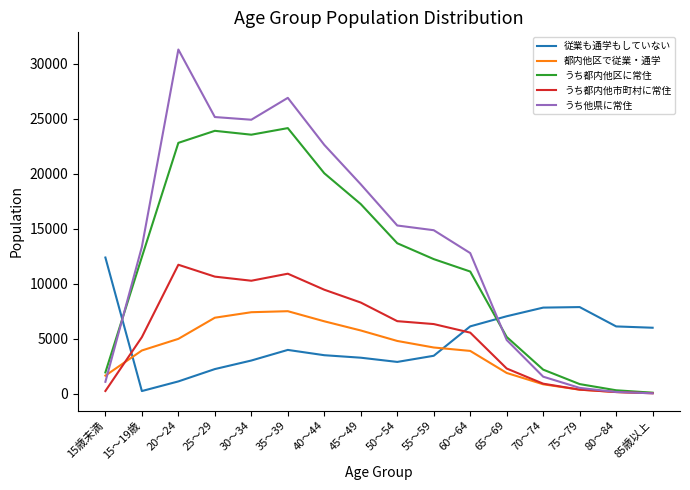

Which series has the largest total across all categories?

うち他県に常住